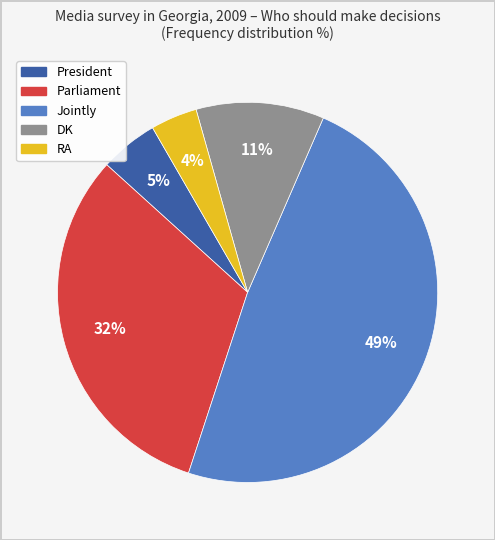

Do President and Jointly together represent more than half of the pie?

Yes